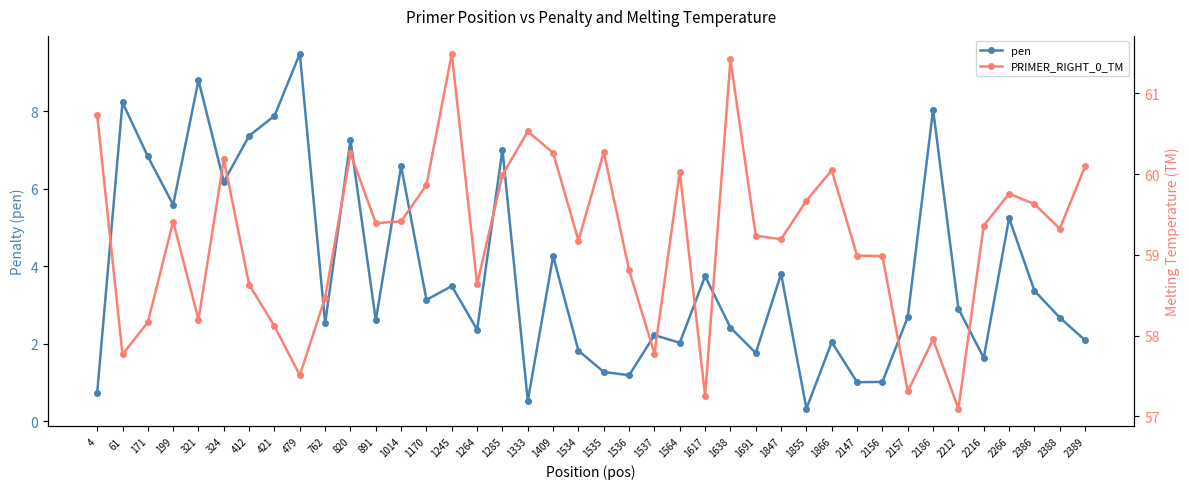

True or false: PRIMER_RIGHT_0_TM has more than 0 points higher than both neighbors.

True